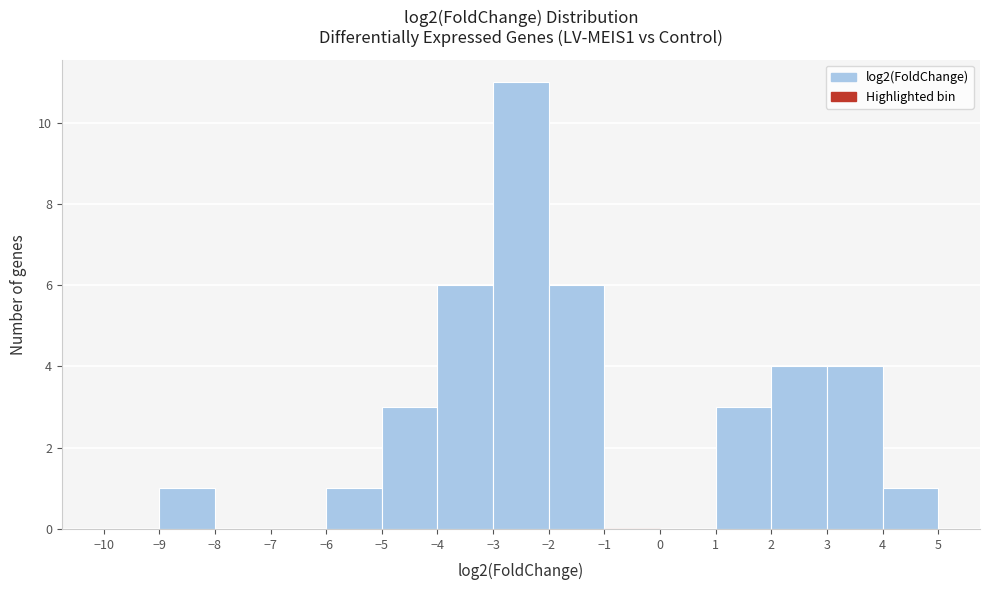

Reading left to right, transcribe this chart: for each bar, give the range it covers on the x-axis and its height. The values are not printed on the chart, so give them approximately, as read against the axis.

-10 to -9: 0
-9 to -8: 1
-8 to -7: 0
-7 to -6: 0
-6 to -5: 1
-5 to -4: 3
-4 to -3: 6
-3 to -2: 11
-2 to -1: 6
-1 to 0: 0
0 to 1: 0
1 to 2: 3
2 to 3: 4
3 to 4: 4
4 to 5: 1